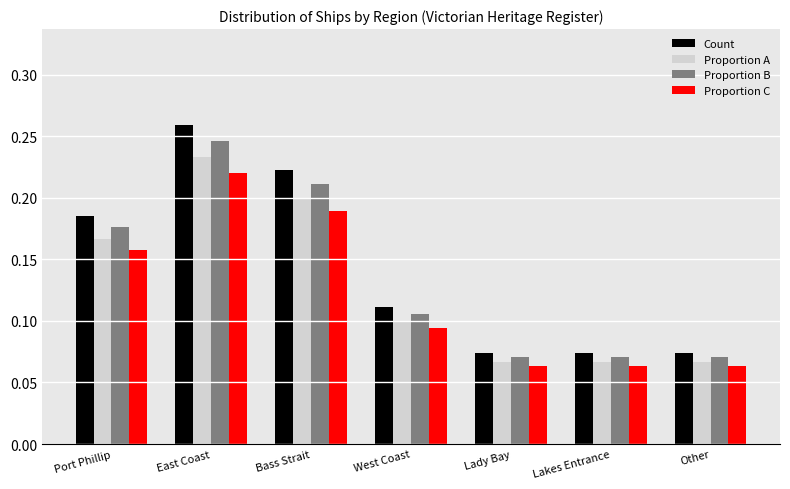

Are the bars horizontal?

No